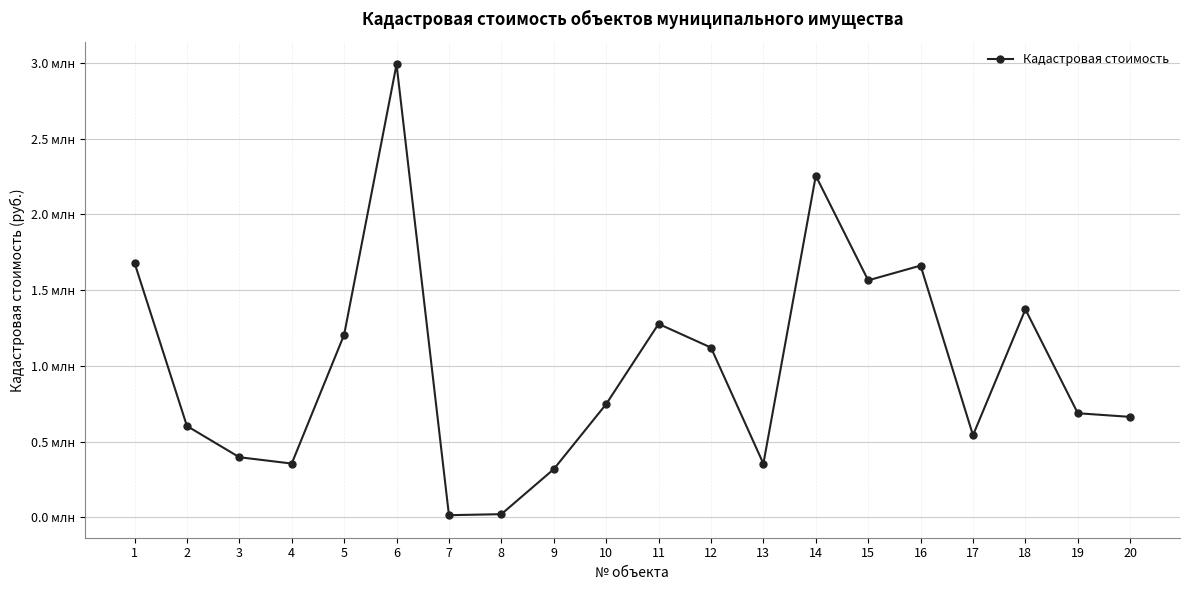

What is the ratio of the value at 2 to the value at 8?

29.6